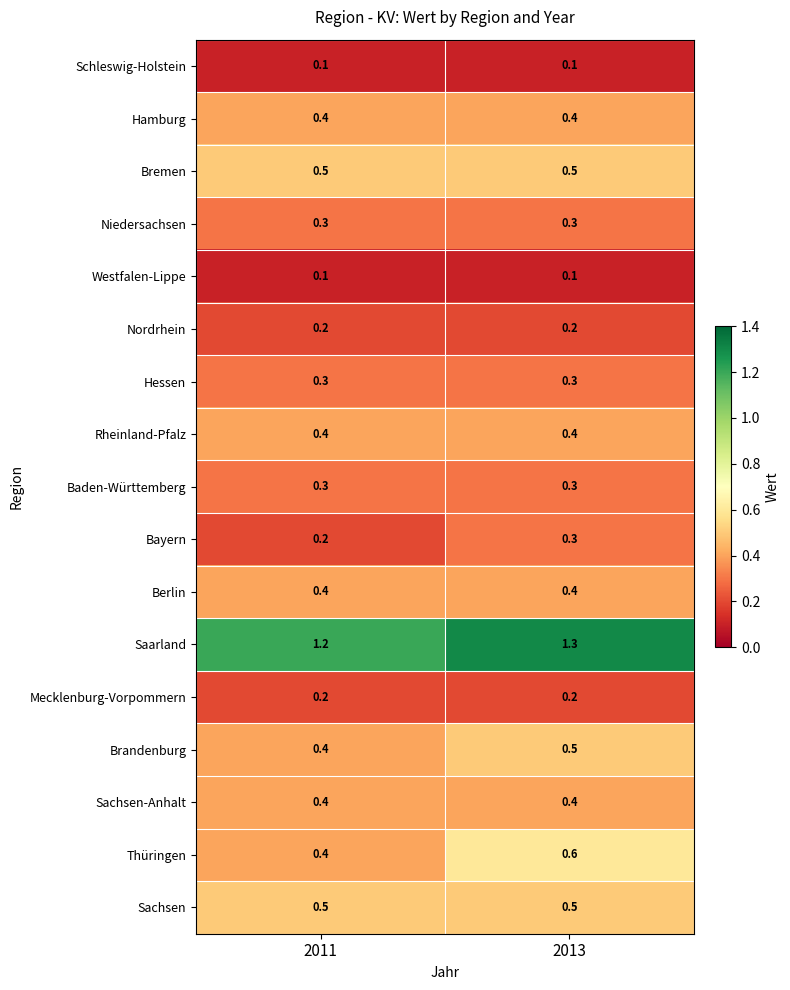

Where is Thüringen nearest to the value 0?

2011